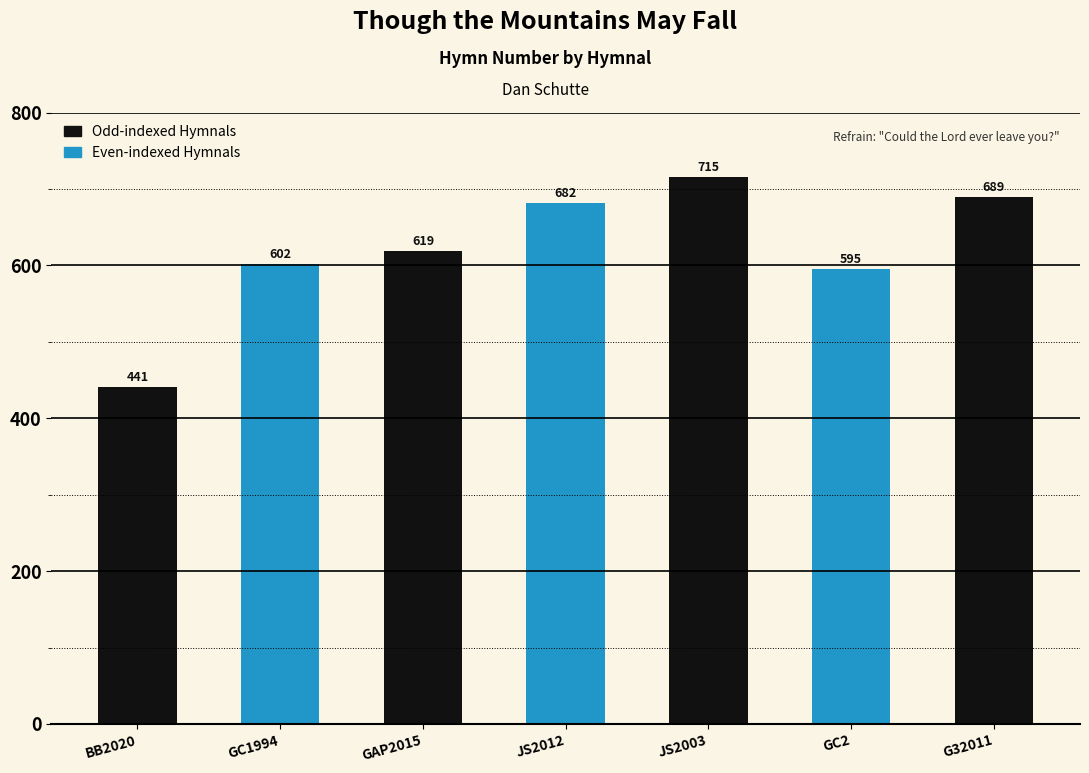

The chart shows a value of 1228 at G32011. True or false?

False